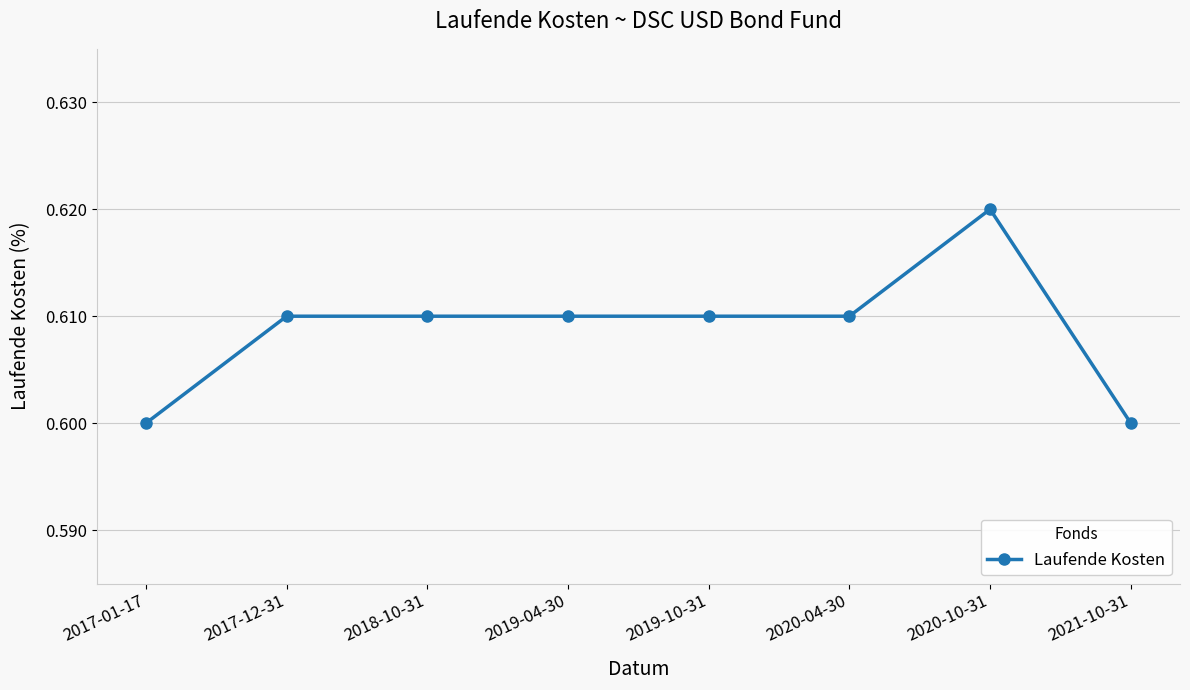

What is the sum of all values?

4.9